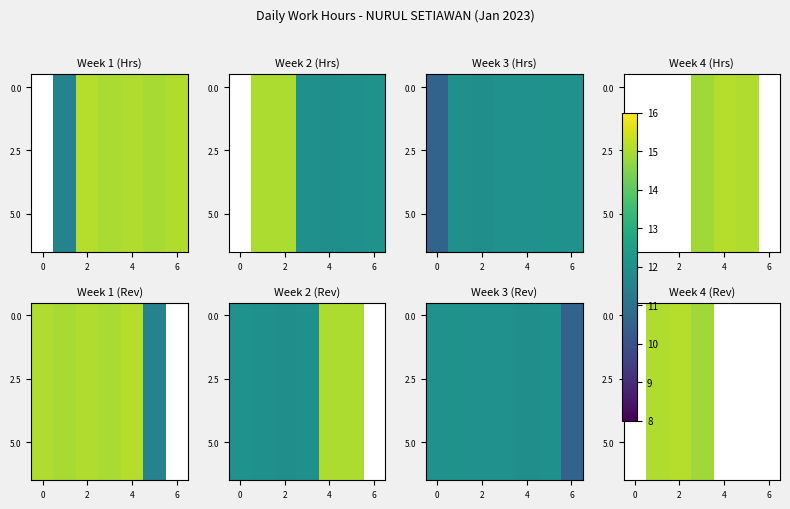

What is the maximum value shown in the chart?

15.1